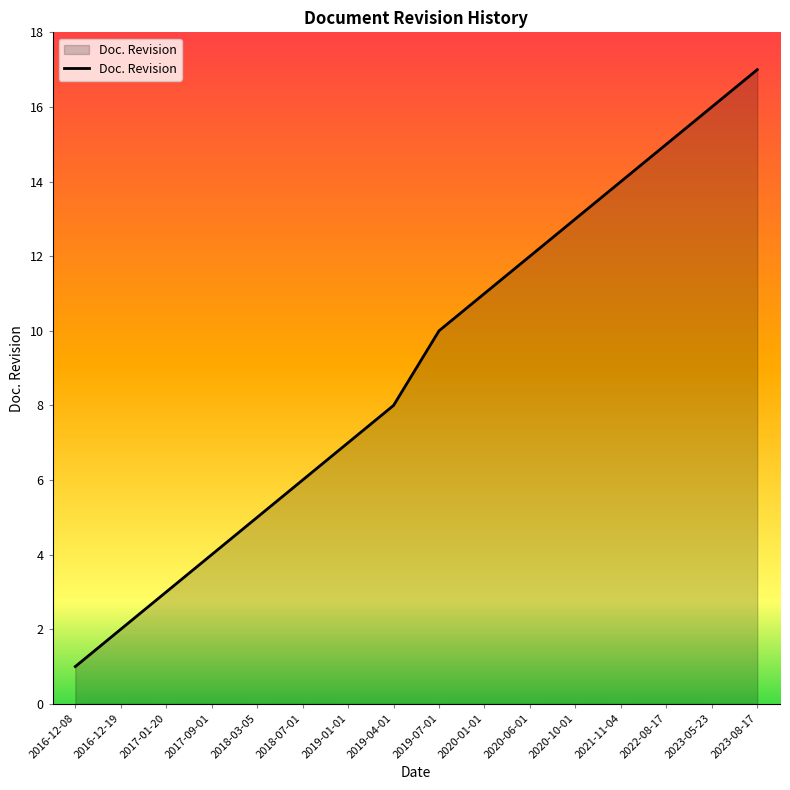

What is the difference between the second highest and minimum values?

15